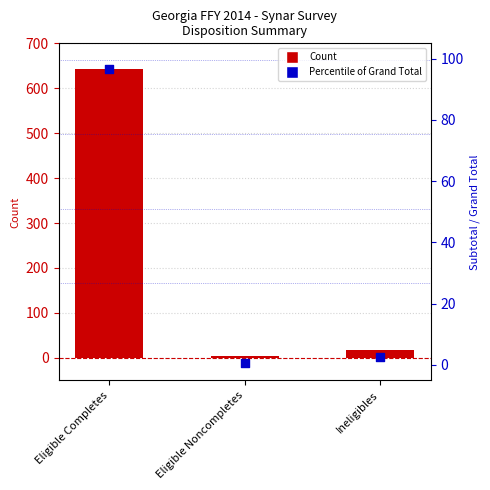

What are all the series names shown in the legend?

Count, Percentile of Grand Total